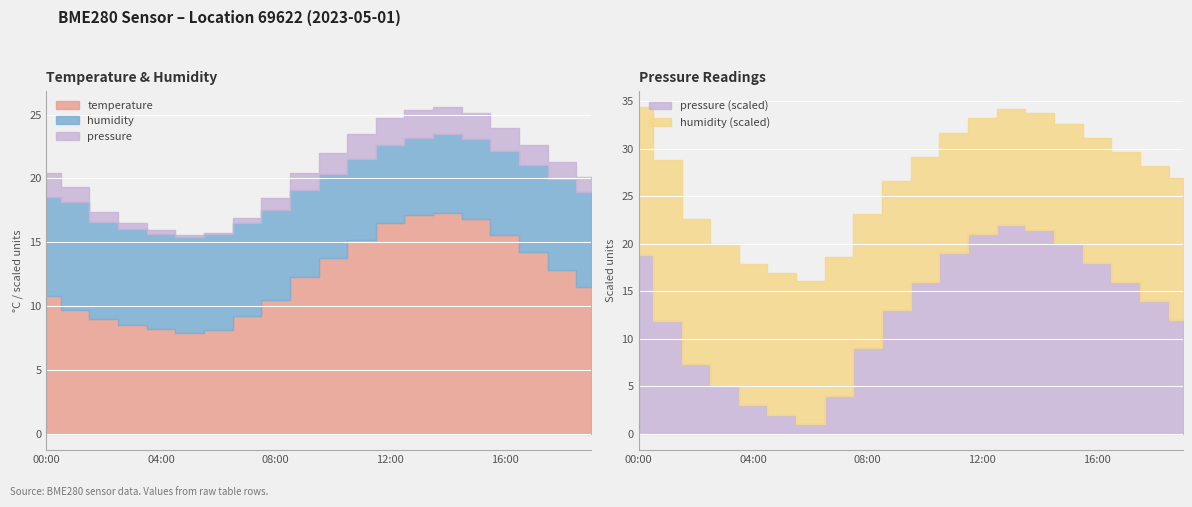

List the labels in order of temperature value, largest first.

14:00, 13:00, 15:00, 12:00, 16:00, 11:00, 17:00, 10:00, 18:00, 09:00, 19:00, 00:00, 08:00, 01:00, 07:00, 02:00, 03:00, 04:00, 06:00, 05:00